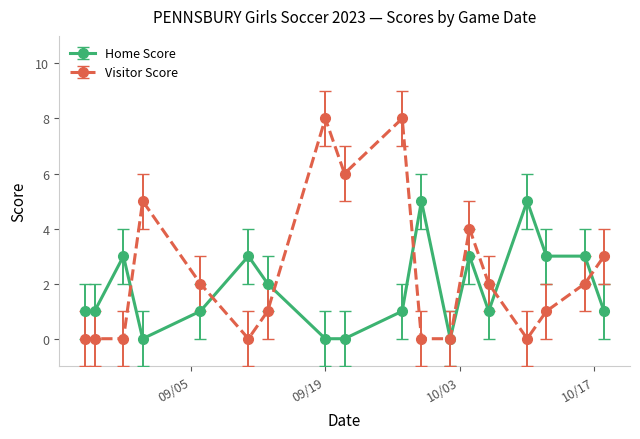

Reading right to left, transcribe all the data shown in this chart.

Home Score: 1	3	3	5	1	3	0	5	1	0	0	2	3	1	0	3	1	1
Visitor Score: 3	2	1	0	2	4	0	0	8	6	8	1	0	2	5	0	0	0